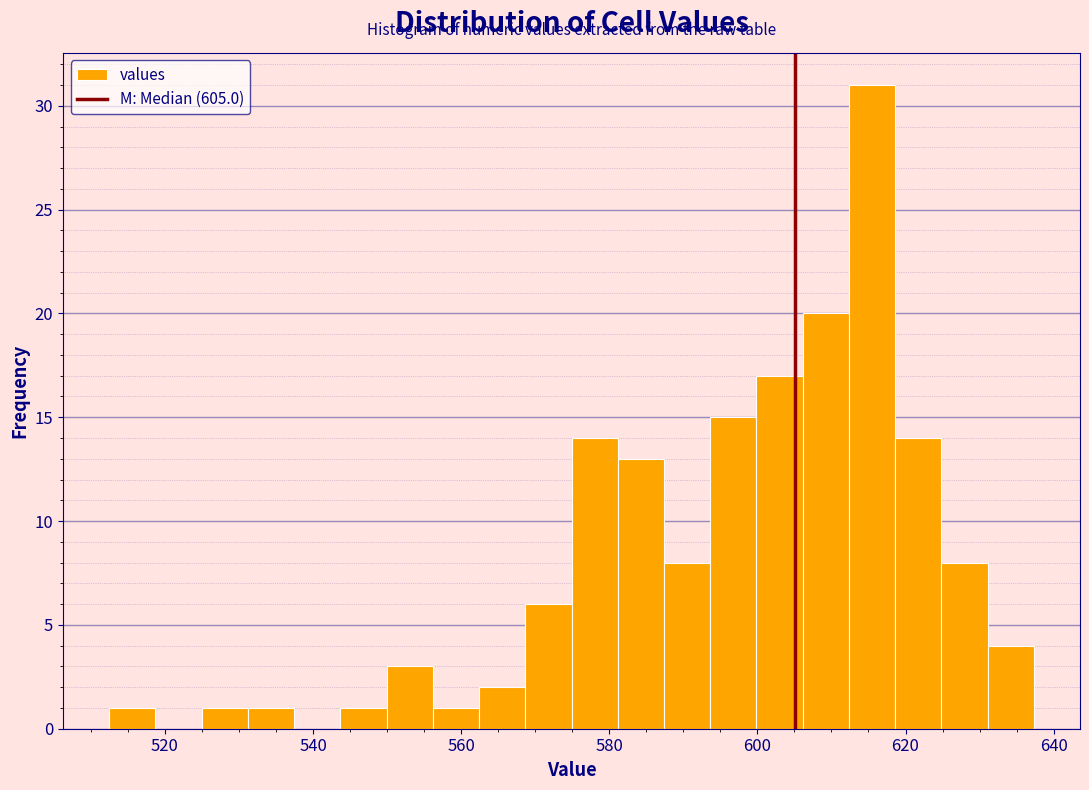

Read against the x-axis, roughly where is the centre of the tallest bar?

616